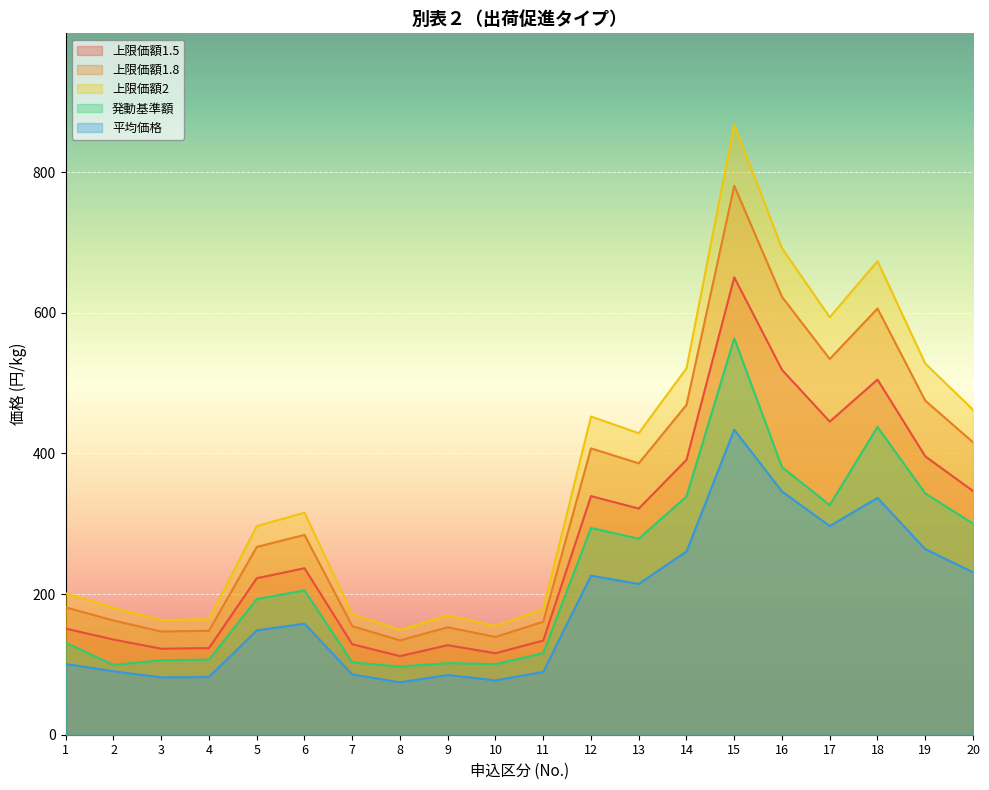

How many categories are shown in the chart?

20